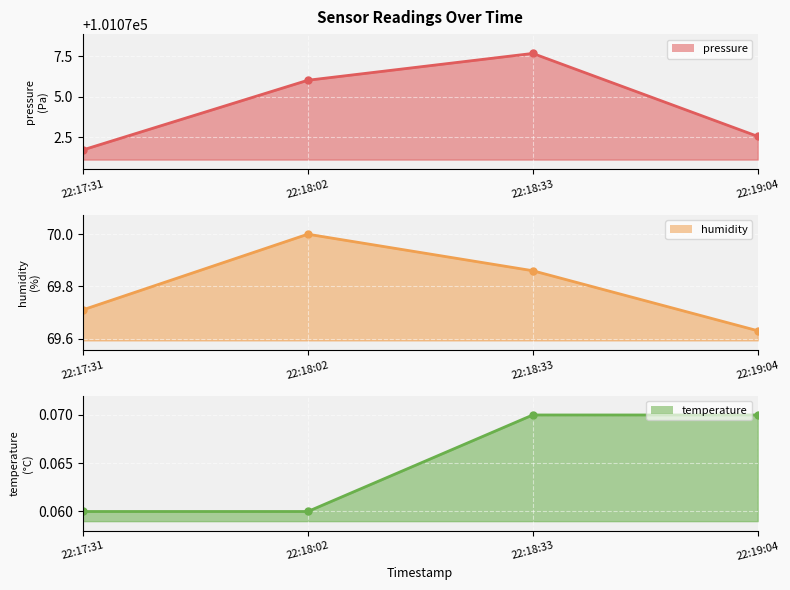

What position from the right is 22:17:31?

4